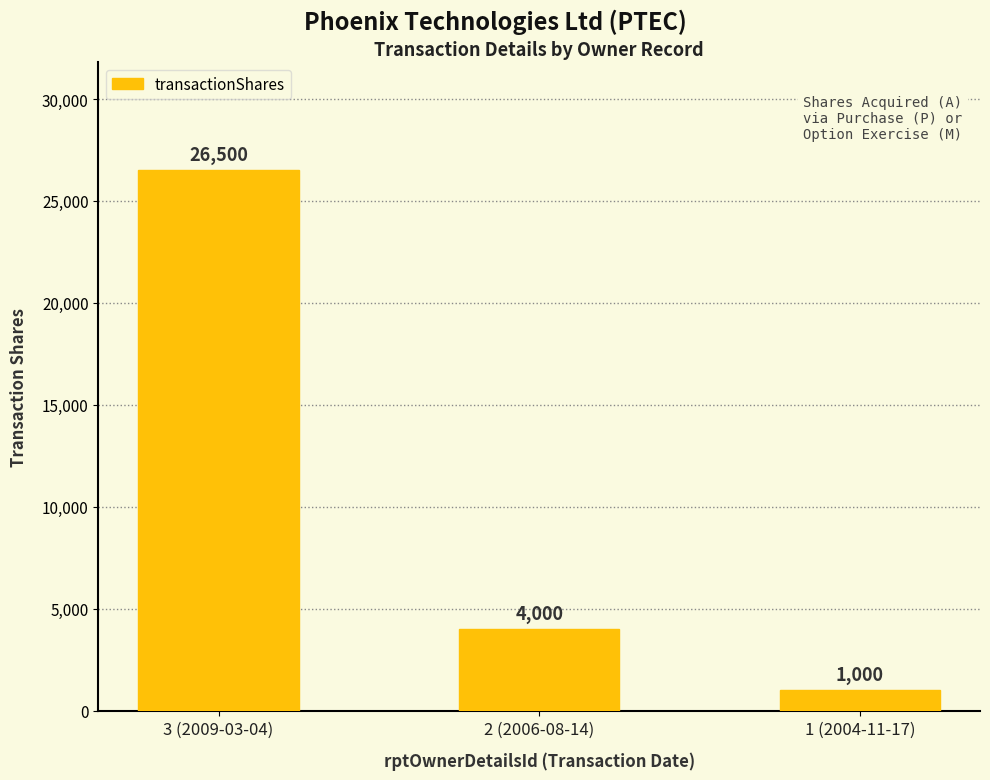

Which category has the highest value across all series?

3 (2009-03-04)